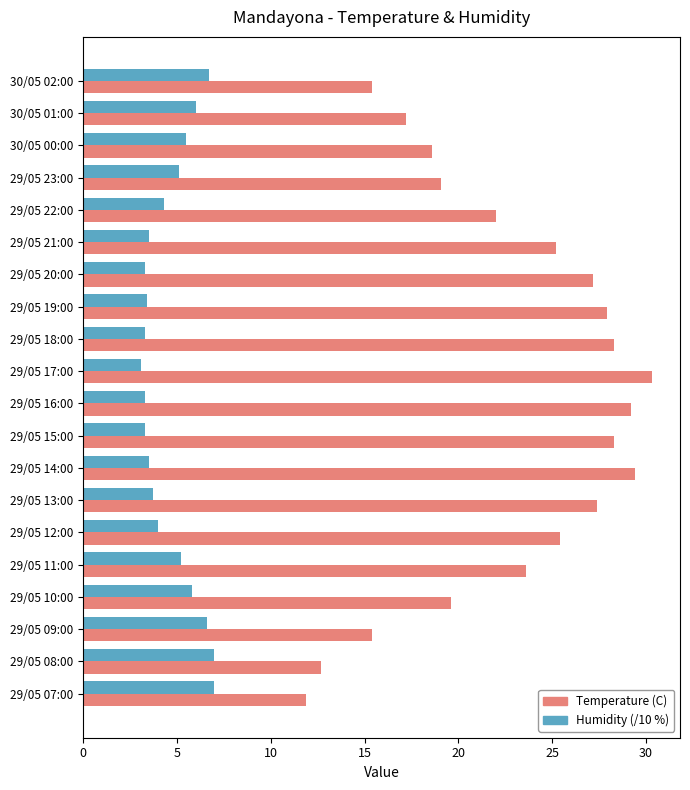

At how many categories does at least one series exceed 8?

20